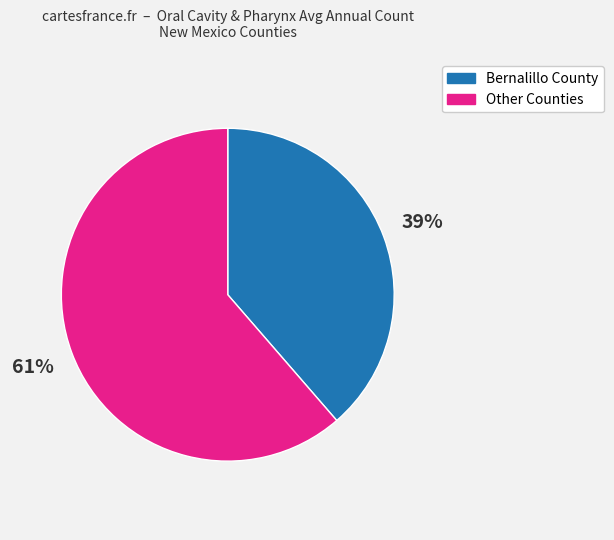

Count the number of slices in the pie.

2